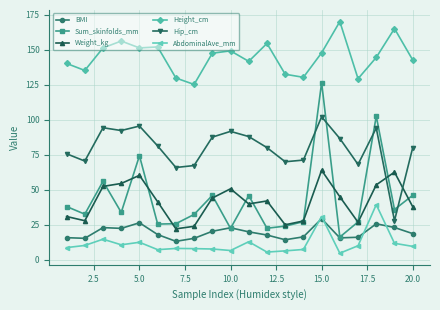

What is the minimum value for BMI?

13.1